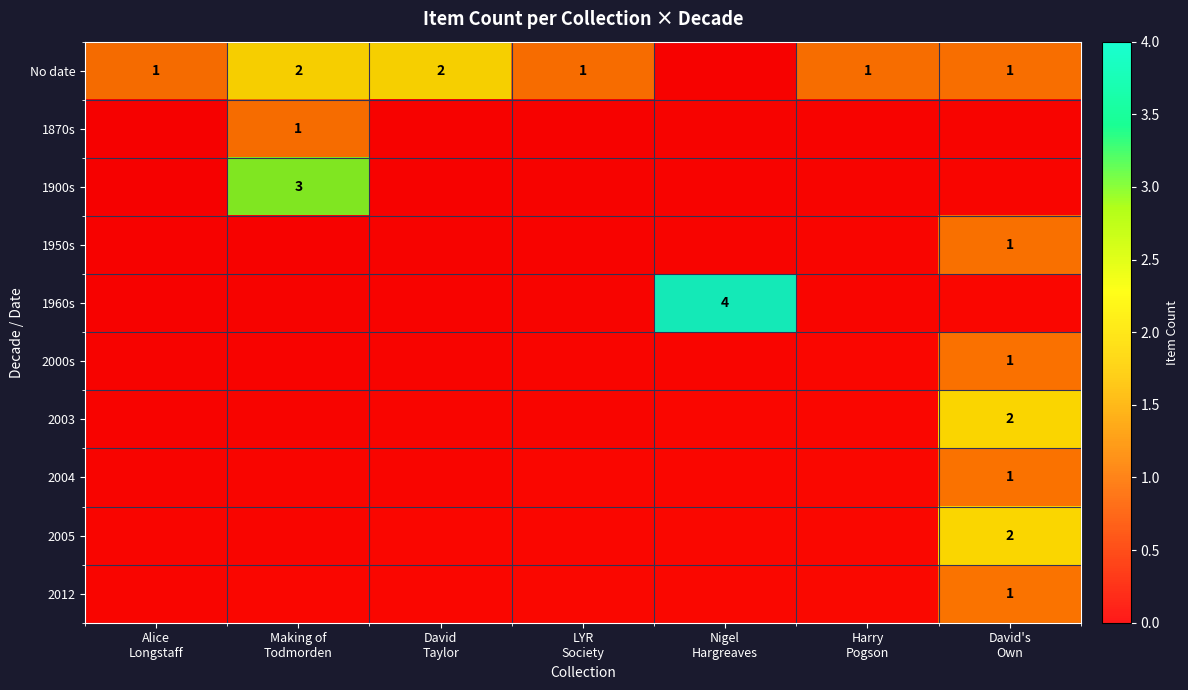

True or false: 1870s has a value of 1 at David Taylor.

False